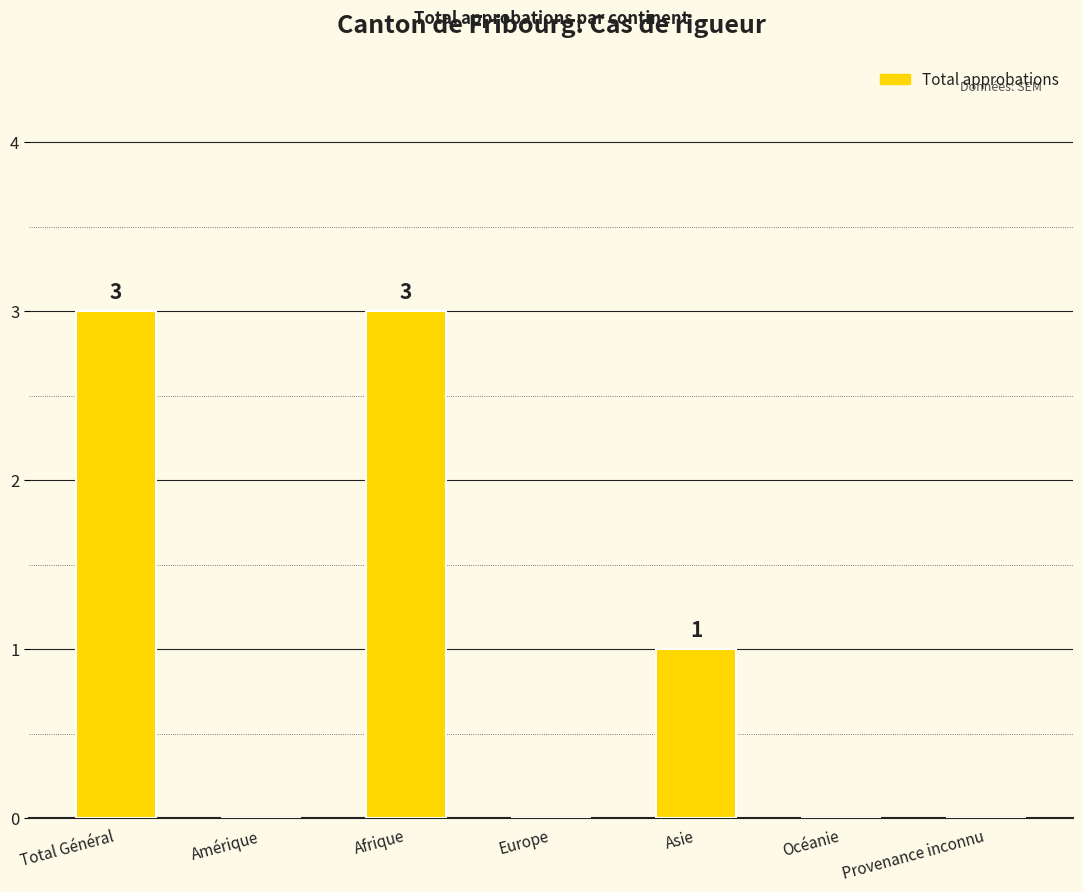

Reading right to left, list all the values displayed in this chart.

0	0	1	0	3	0	3